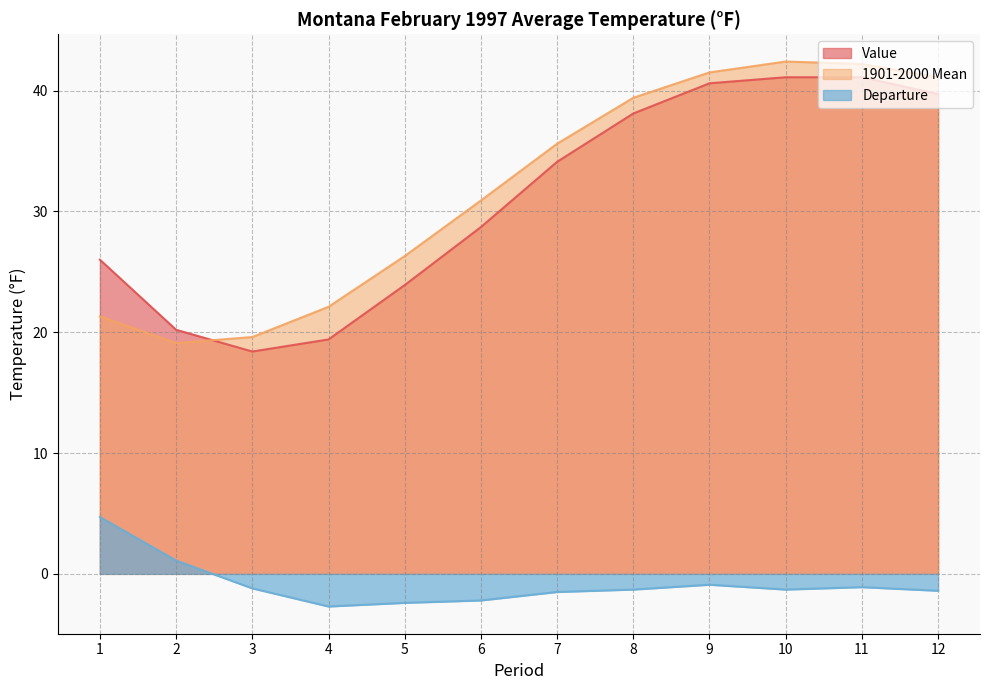

How many data points in Value are above 34?

6